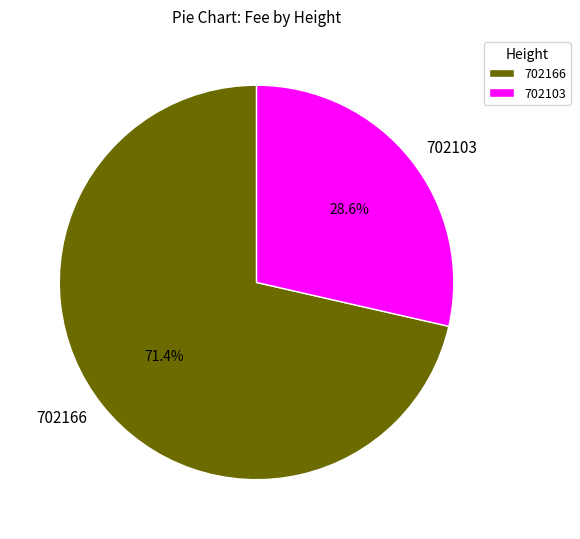

Which slice is the largest?

702166